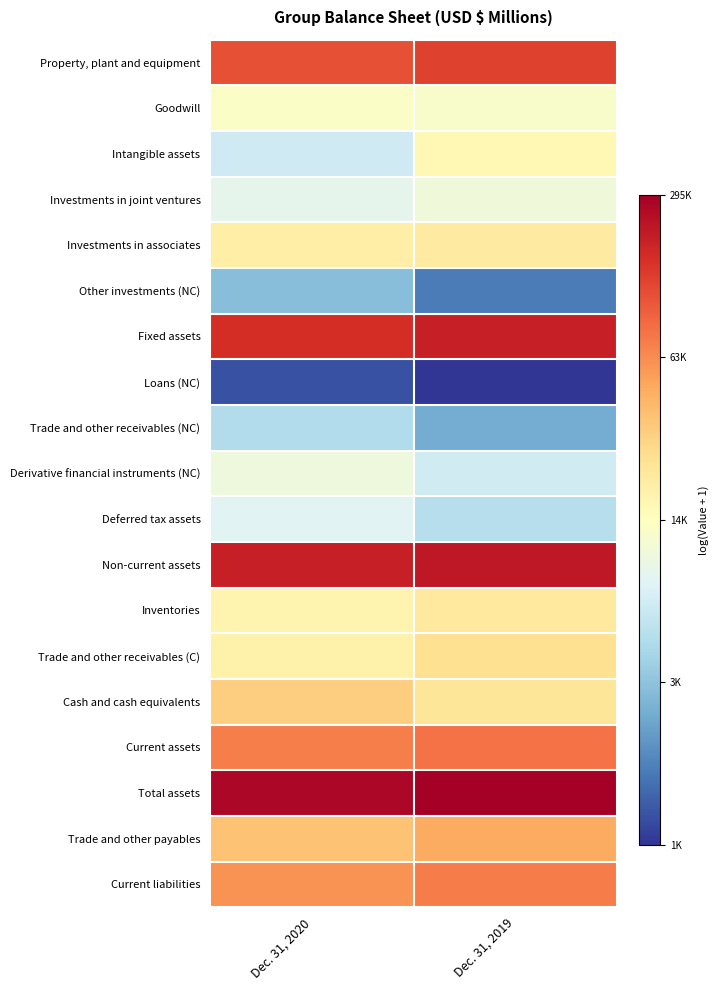

List the series in order of their peak value, highest first.

Total assets, Non-current assets, Fixed assets, Property, plant and equipment, Current assets, Current liabilities, Trade and other payables, Cash and cash equivalents, Trade and other receivables (C), Inventories, Investments in associates, Intangible assets, Goodwill, Investments in joint ventures, Derivative financial instruments (NC), Deferred tax assets, Trade and other receivables (NC), Other investments (NC), Loans (NC)